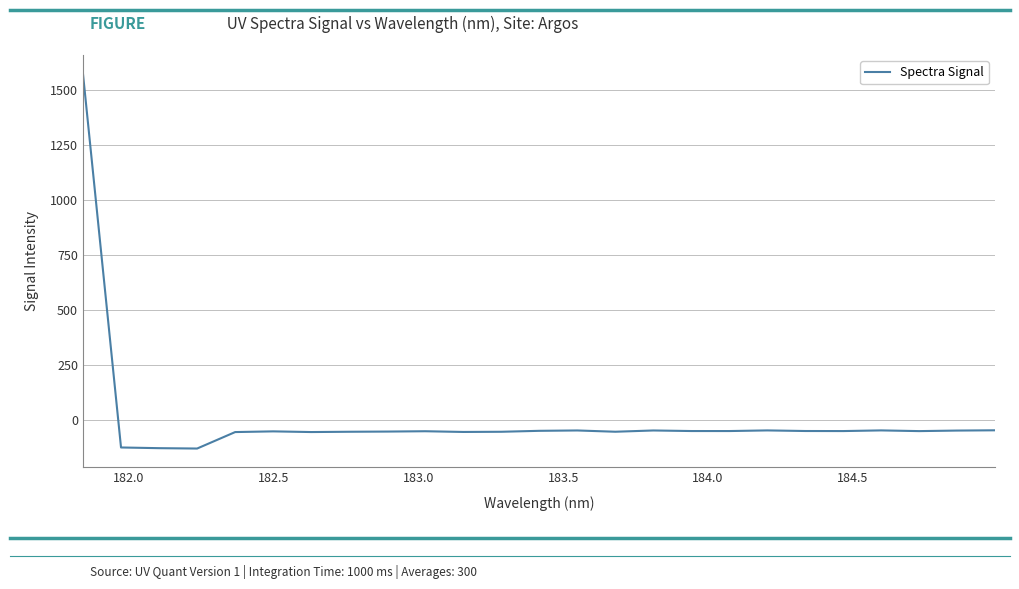

What is the greatest value displayed?

1572.0